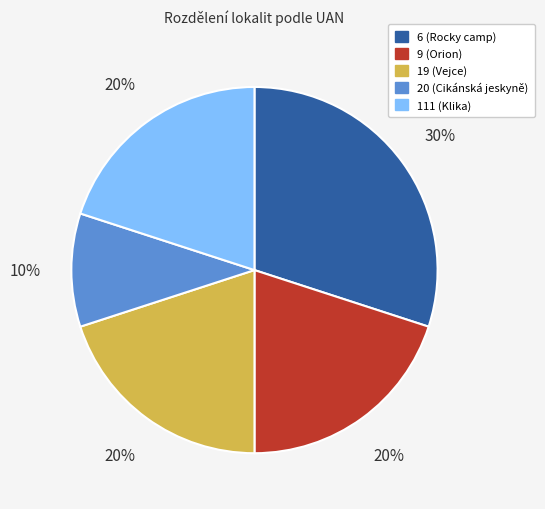

What is the ratio of the value at 19 (Vejce) to the value at 20 (Cikánská jeskyně)?

2.0